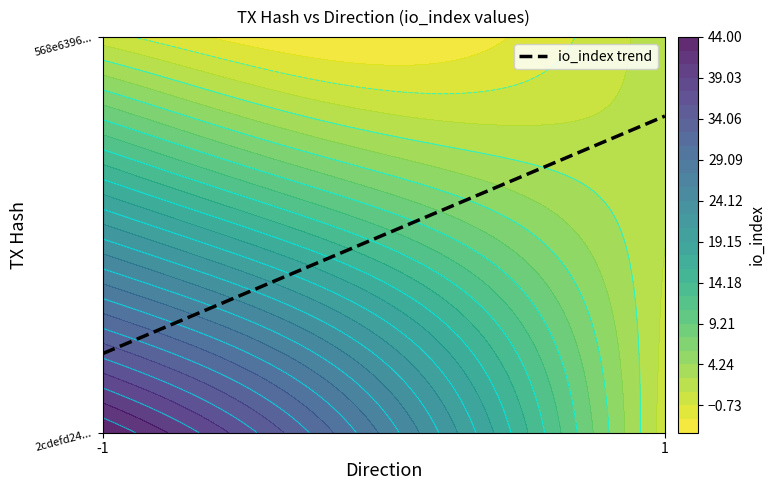

How many negative values does the 2cdefd24d492f2d56aceac4b5120f346e98deed series have?

1